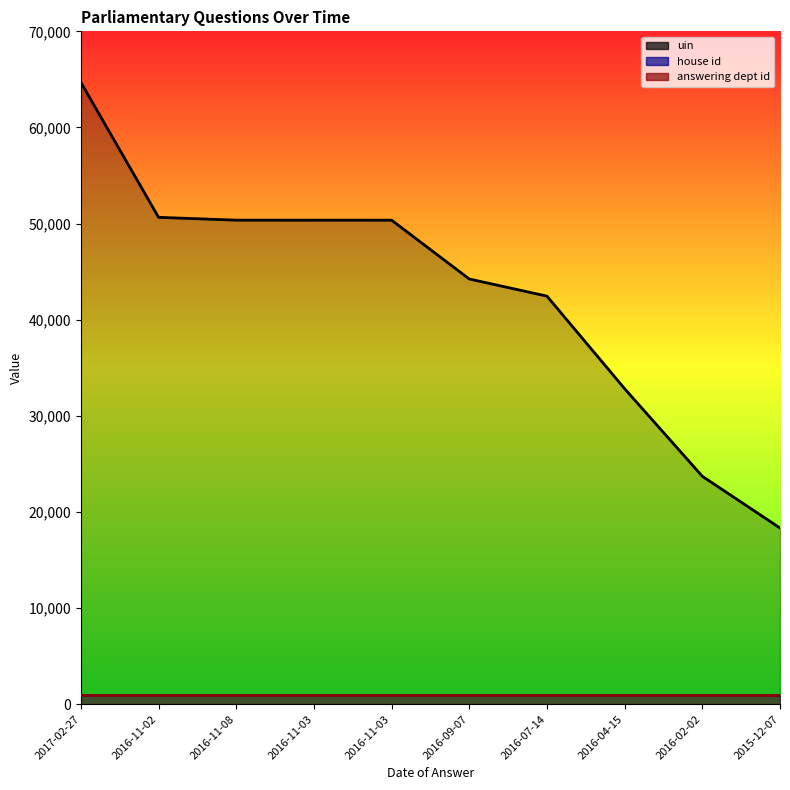

Reading left to right, extract all data points from this chart.

uin: 64683	50648	50354	50353	50352	44233	42450	32818	23707	18327
house id: 1000	1000	1000	1000	1000	1000	1000	1000	1000	1000
answering dept id: 1000	1000	1000	1000	1000	1000	1000	1000	1000	1000